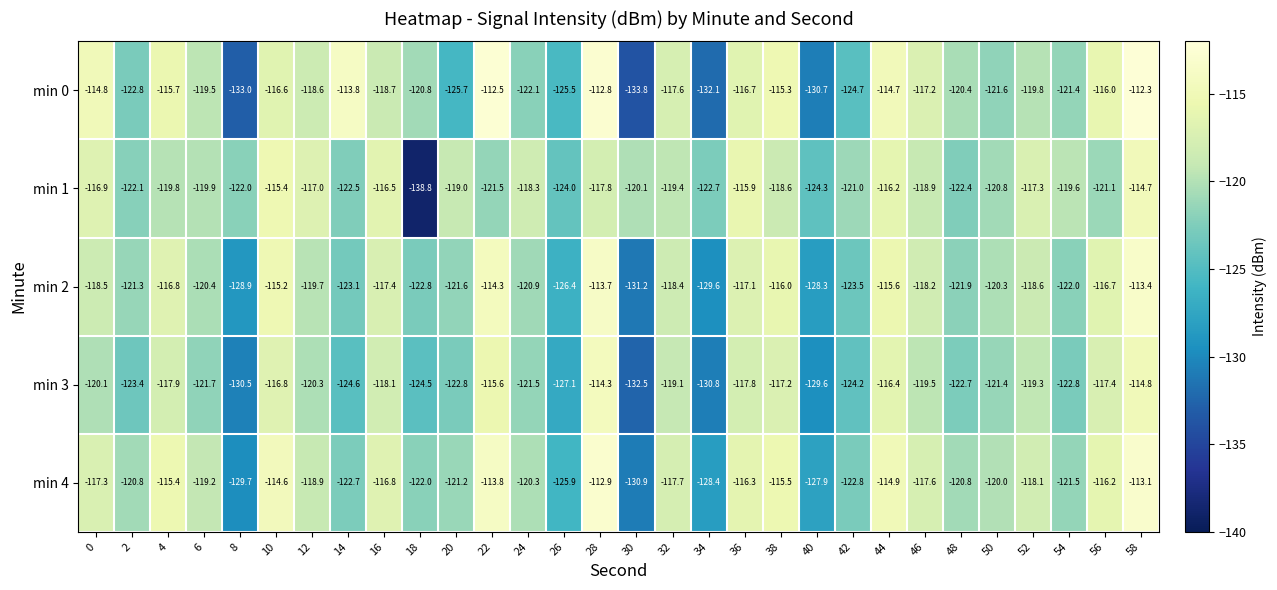

At which category is the sum across all series the highest?

58